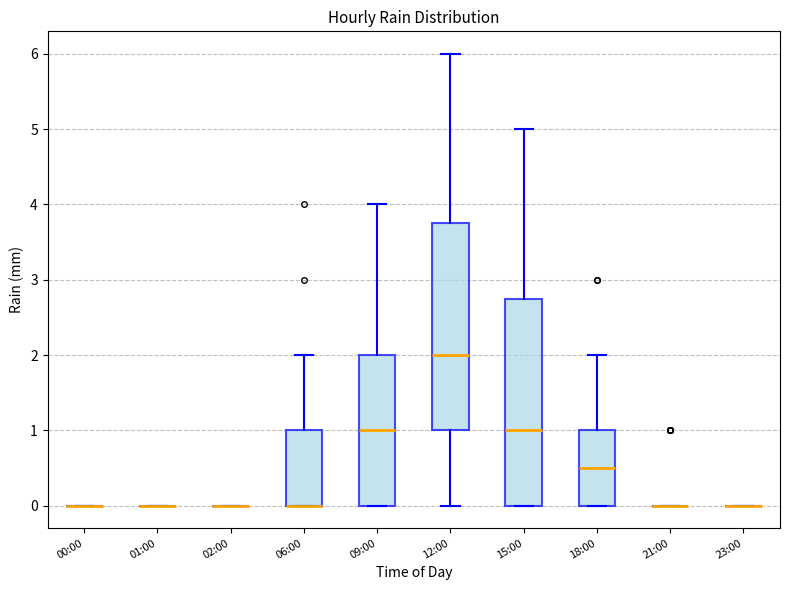

Reading left to right, transcribe this box plot: for each box, give where its median line is, the range the box spans, and where its two whiskers end, as read against the y-axis. The values are not printed on the chart, so give them approximately, as read against the axis.

00:00: box collapsed to a line at 0.0, whiskers 0.0 to 0.0
01:00: box collapsed to a line at 0.0, whiskers 0.0 to 0.0
02:00: box collapsed to a line at 0.0, whiskers 0.0 to 0.0
06:00: median 0.0 (drawn on the box's lower edge), box 0.0 to 1.0, whiskers 0.0 to 2.0
09:00: median 1.0, box 0.0 to 2.0, whiskers 0.0 to 4.0
12:00: median 2.0, box 1.0 to 3.8, whiskers 0.0 to 6.0
15:00: median 1.0, box 0.0 to 2.8, whiskers 0.0 to 5.0
18:00: median 0.5, box 0.0 to 1.0, whiskers 0.0 to 2.0
21:00: box collapsed to a line at 0.0, whiskers 0.0 to 0.0
23:00: box collapsed to a line at 0.0, whiskers 0.0 to 0.0